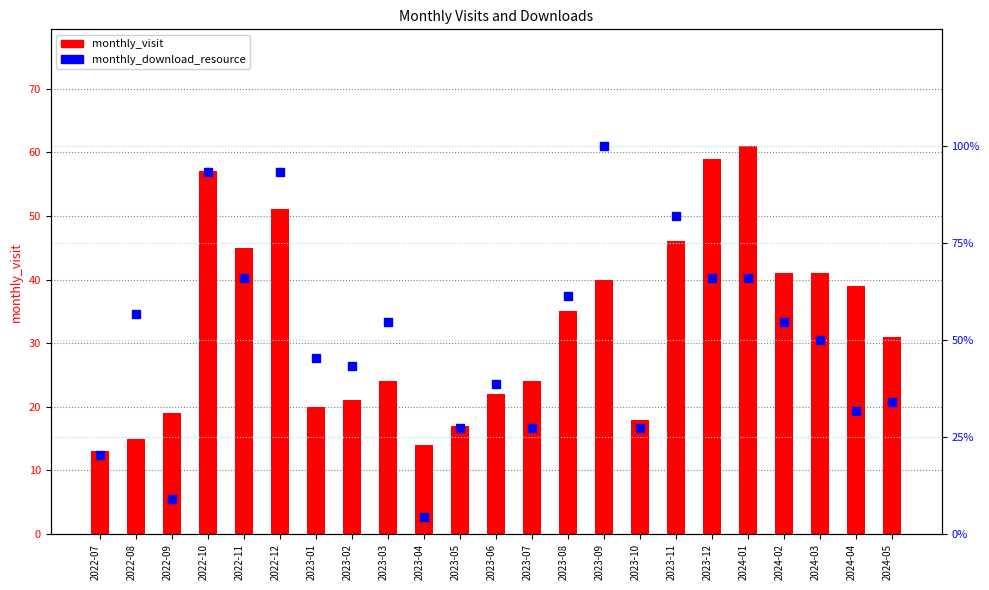

Which series contains the highest Y value?

monthly_download_resource